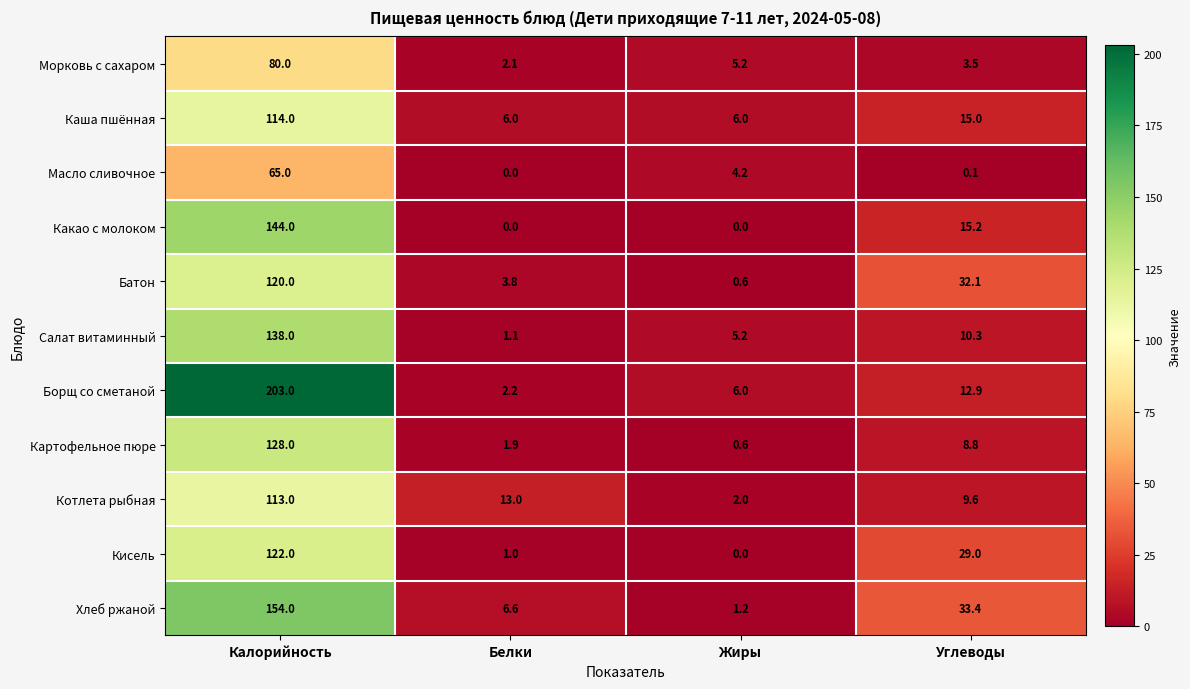

At which category is the sum across all series the highest?

Калорийность